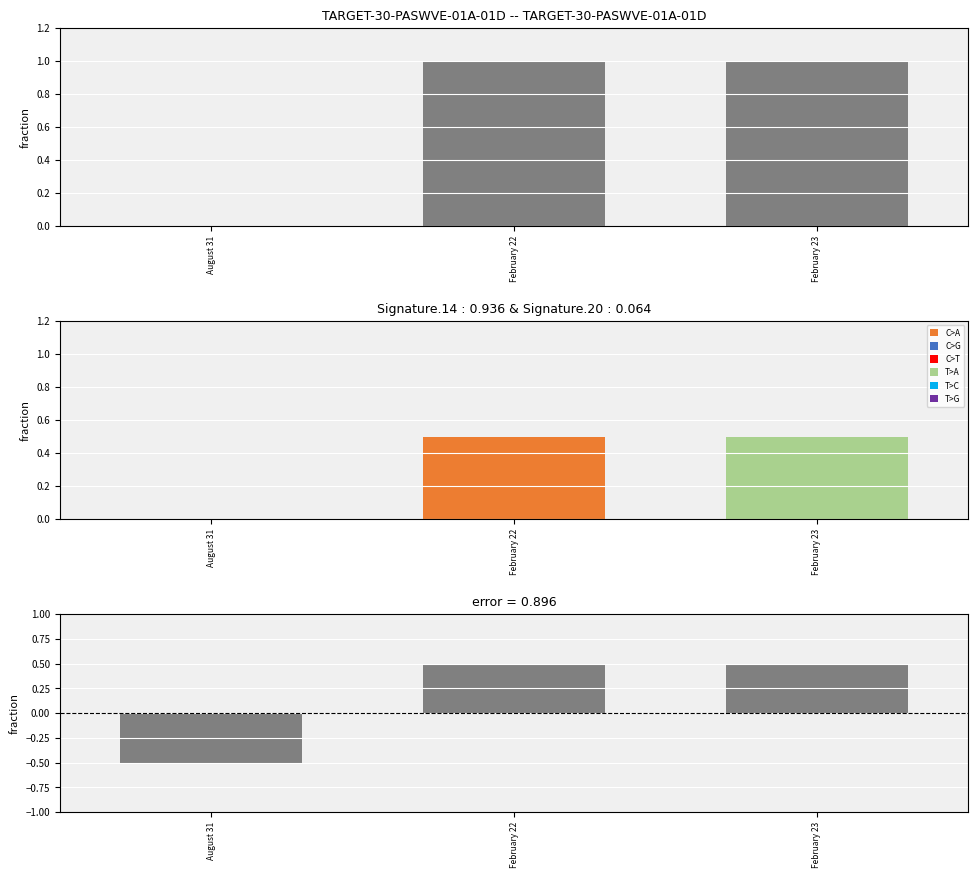

What is the sum of all values?

0.5